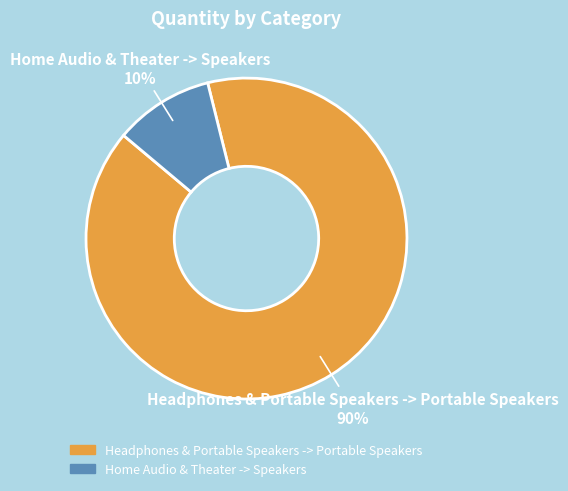

True or false: Headphones & Portable Speakers -> Portable Speakers accounts for 90% of the total.

True